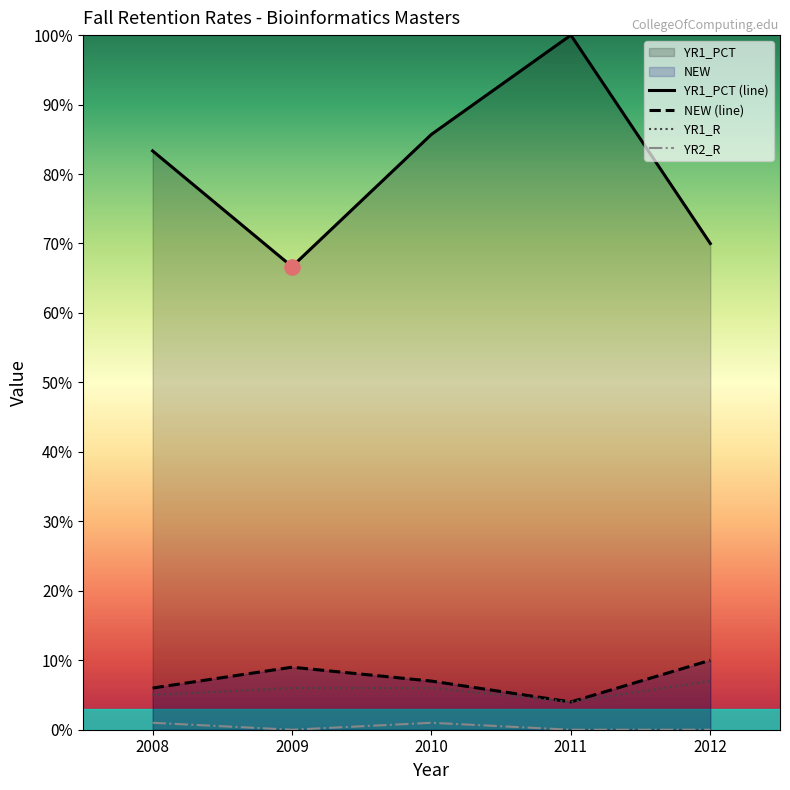

Which series has the largest total across all categories?

YR1_PCT (line)